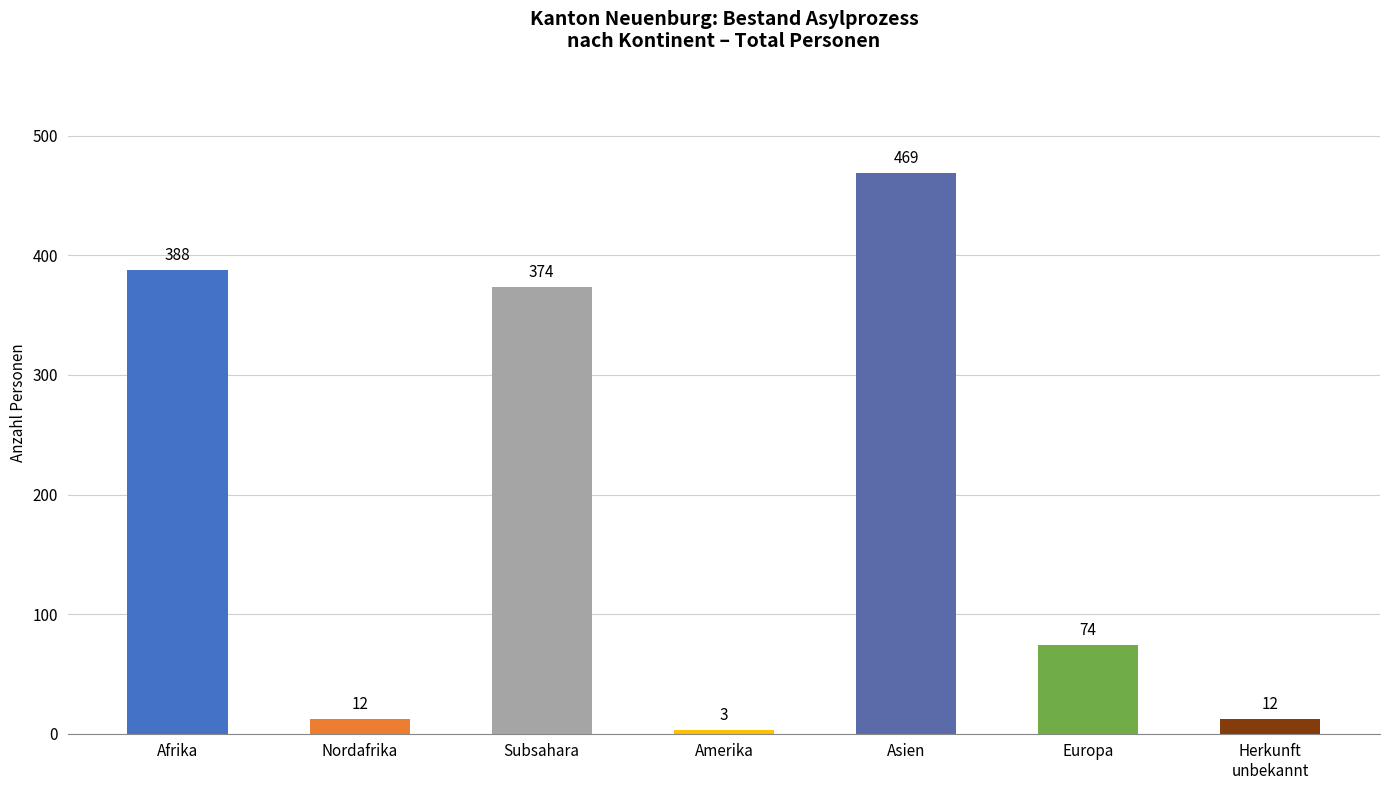

Reading left to right, list all the values displayed in this chart.

Afrika=388	Nordafrika=12	Subsahara=374	Amerika=3	Asien=469	Europa=74	Herkunft
unbekannt=12